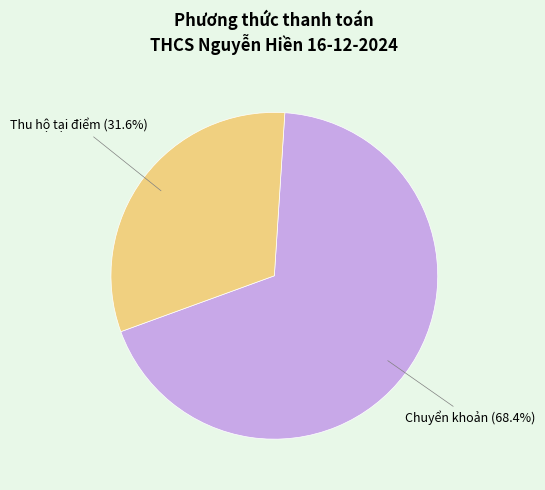

Which slice represents more than half of the pie?

Chuyển khoản